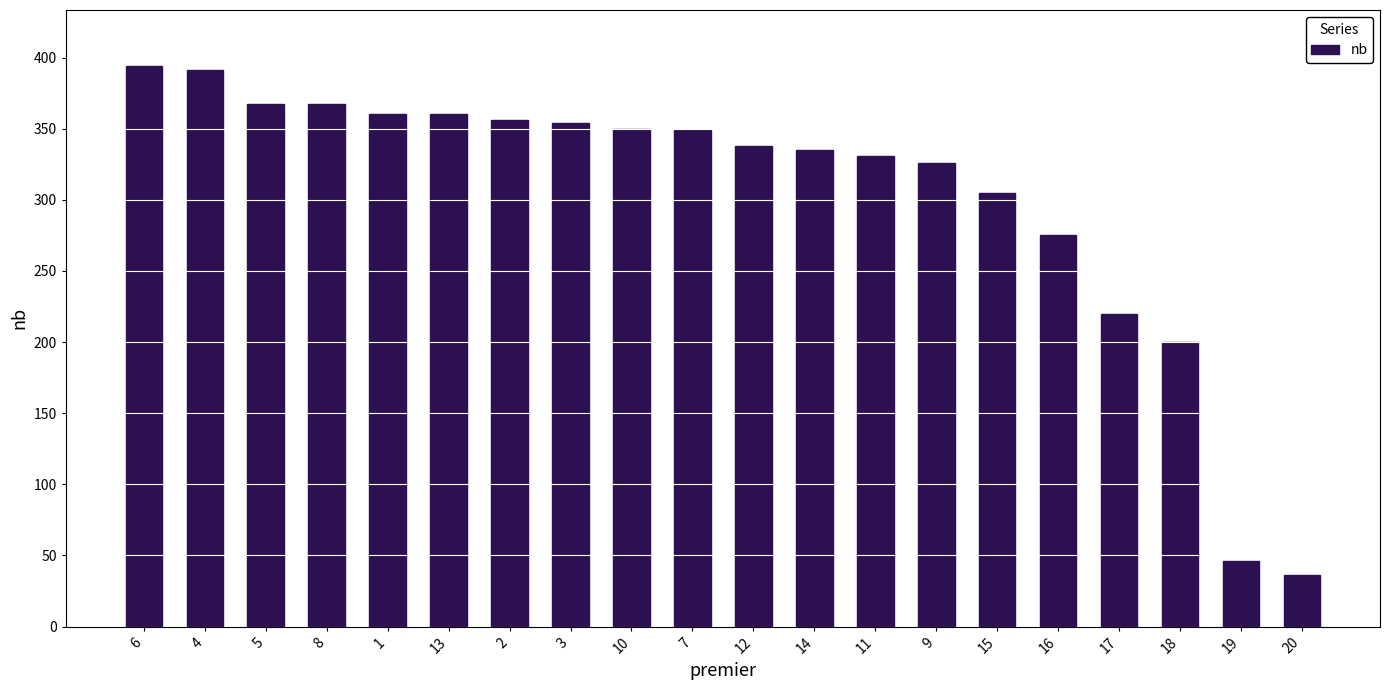

How many data points are less than 349?

10